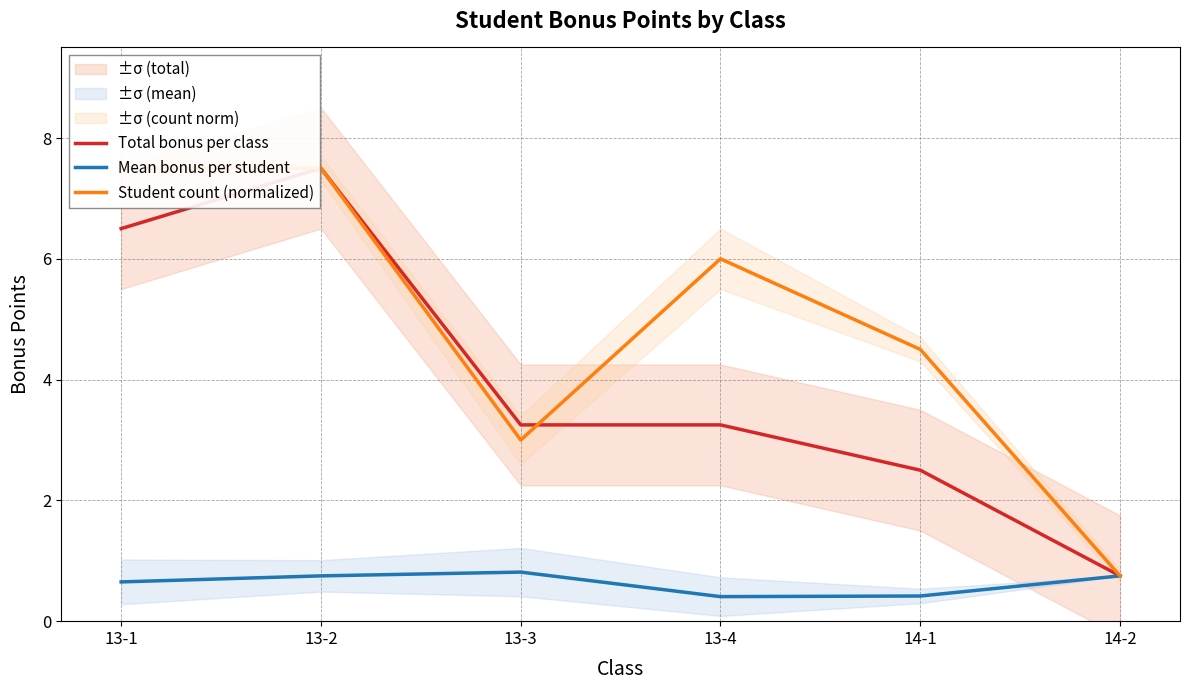

How many data points in Total bonus per class are above 3?

4